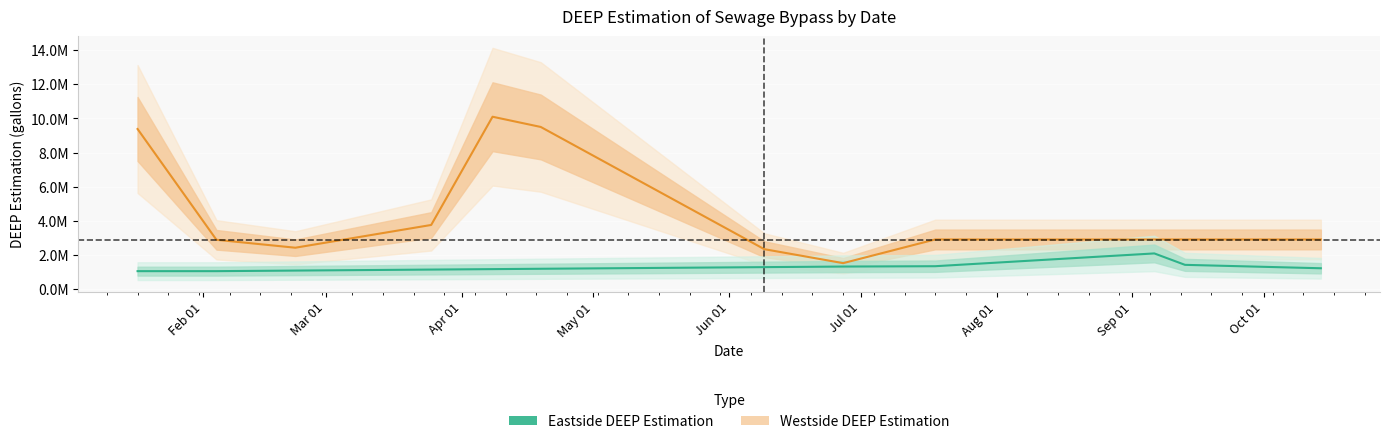

Which series has the largest total across all categories?

Westside DEEP Estimation